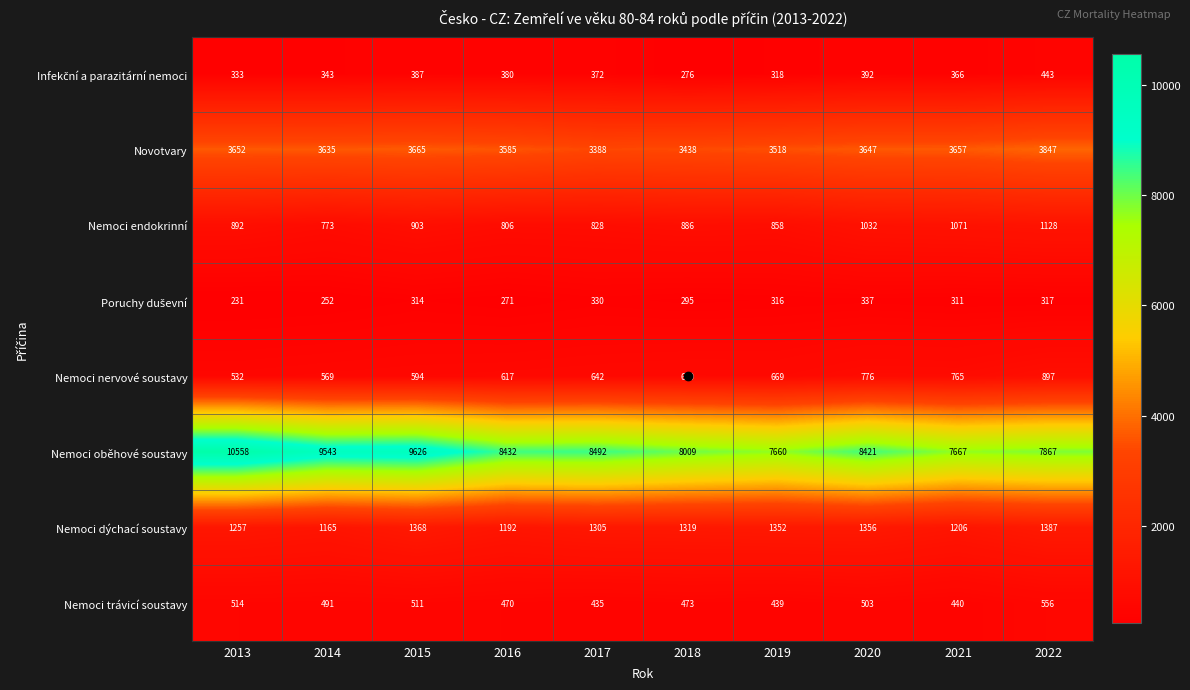

Rank the categories by Nemoci nervové soustavy value from lowest to highest.

2013, 2014, 2015, 2016, 2017, 2019, 2018, 2021, 2020, 2022